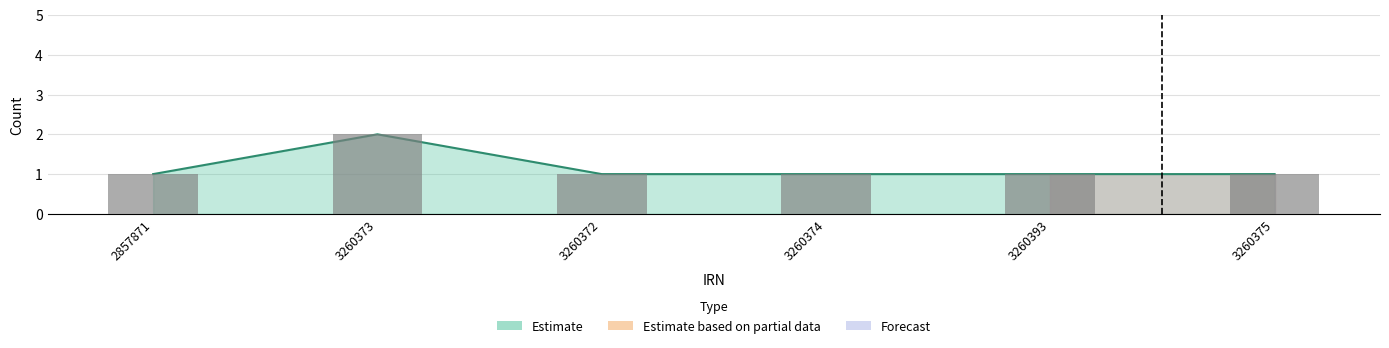

How many categories are shown in the chart?

6